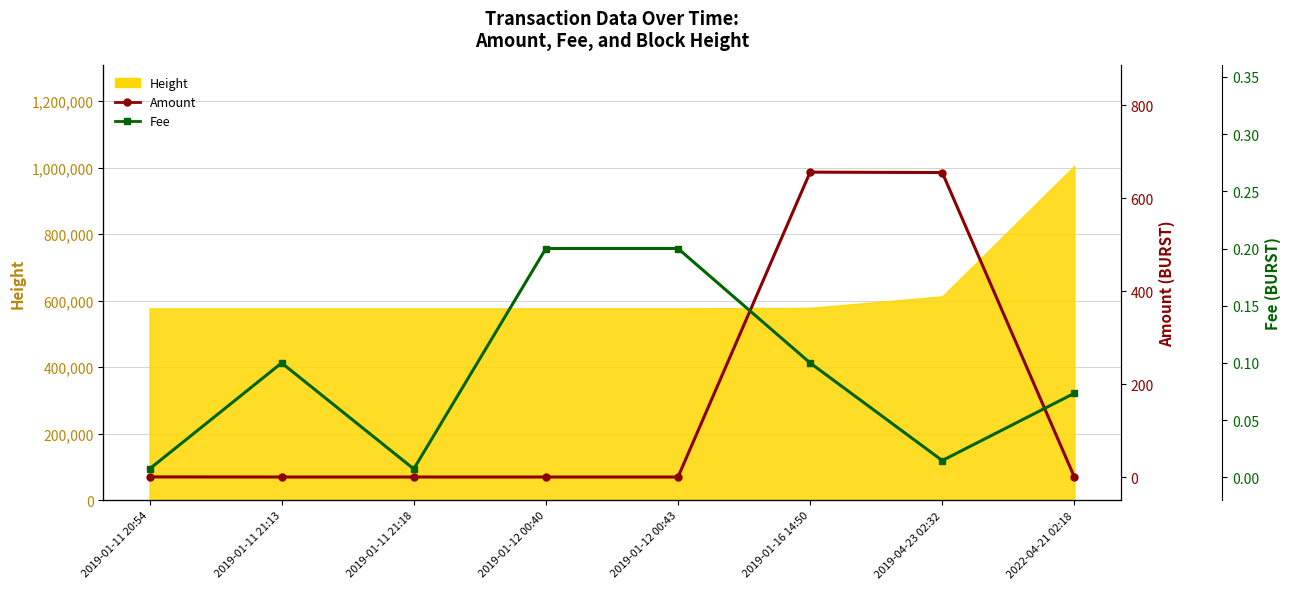

At how many categories does at least one series exceed 446?

2